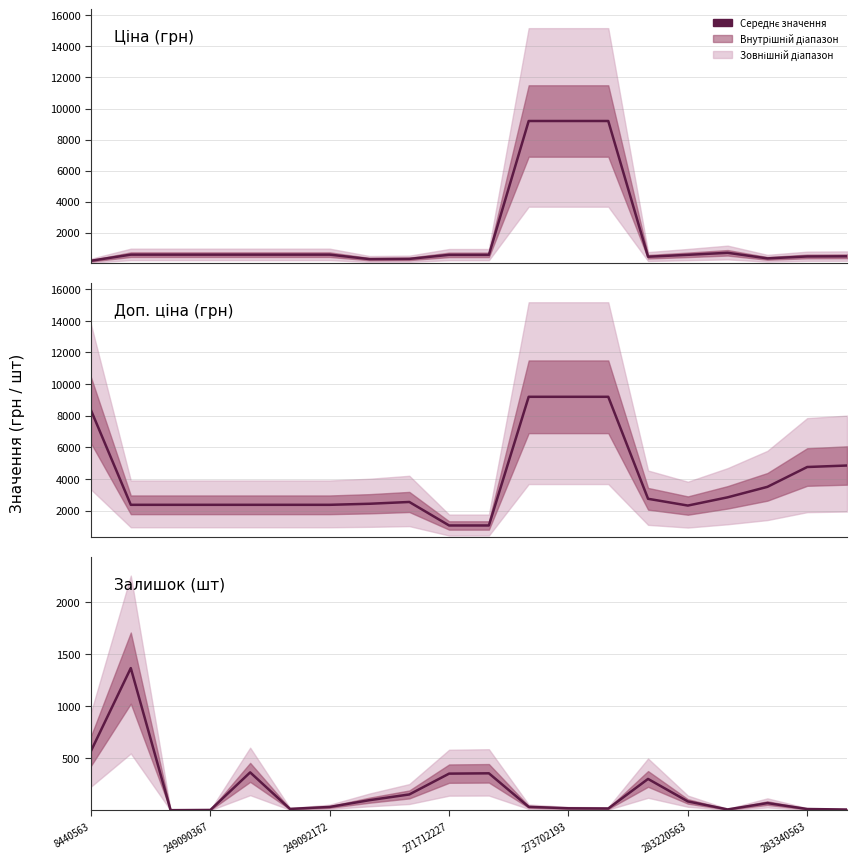

What is the label of the 9th point from the right?

11